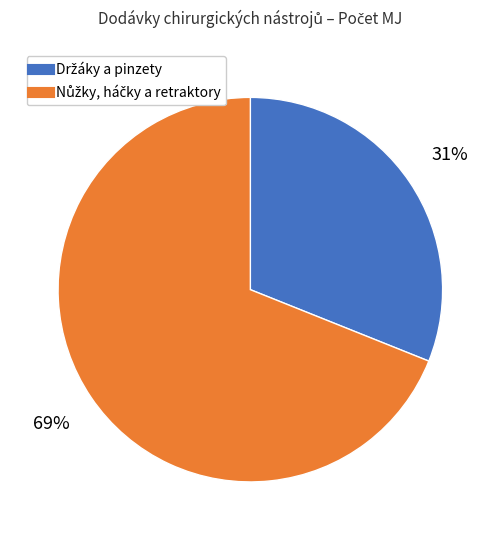

Does any single category account for the majority?

Yes